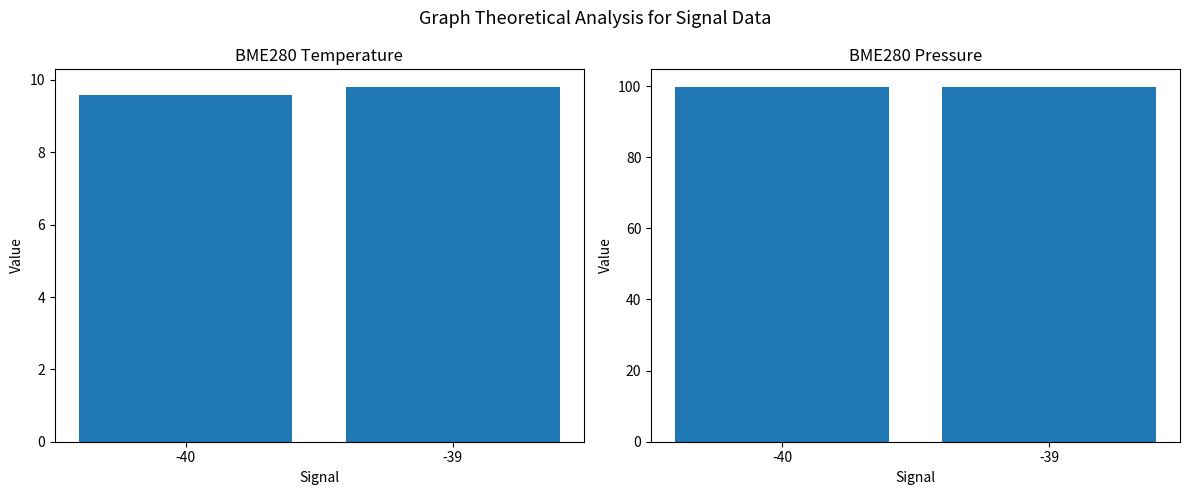

Between -40 and -39, which series saw the biggest shift?

BME280 Temperature